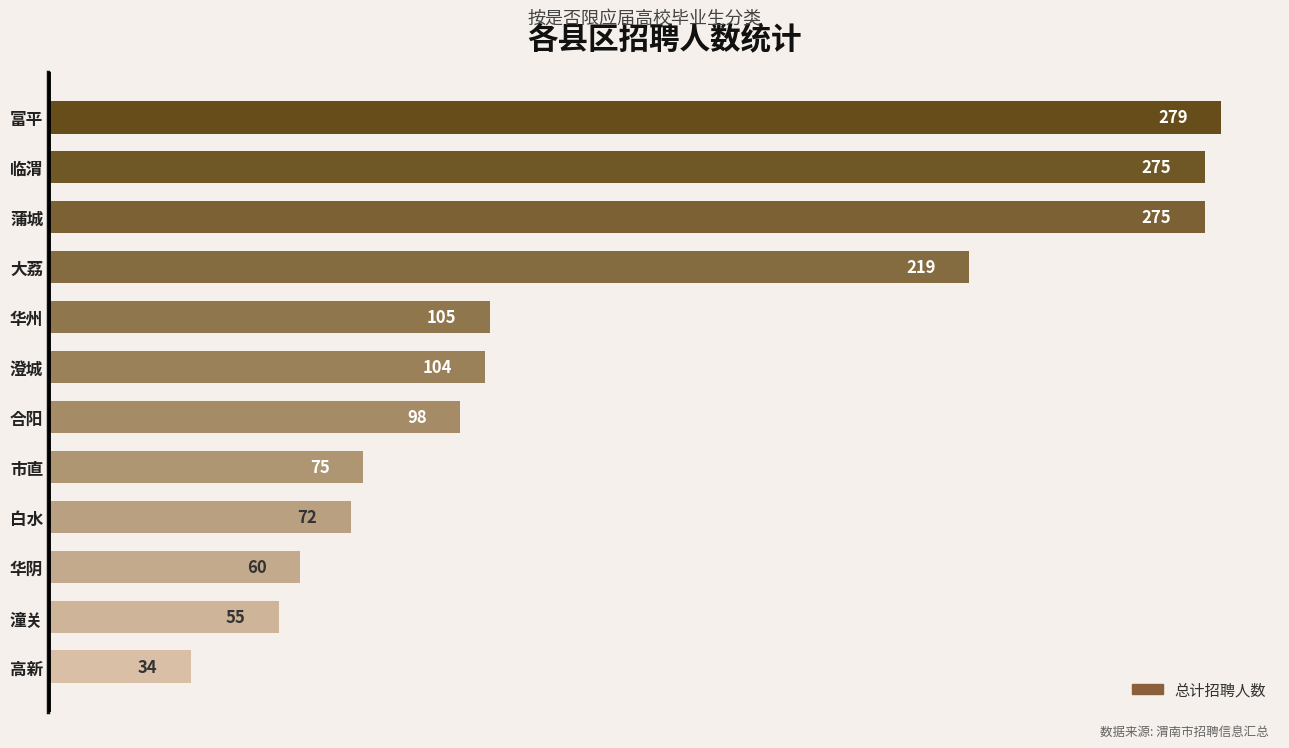

What is the difference between the second highest and second lowest values?

220